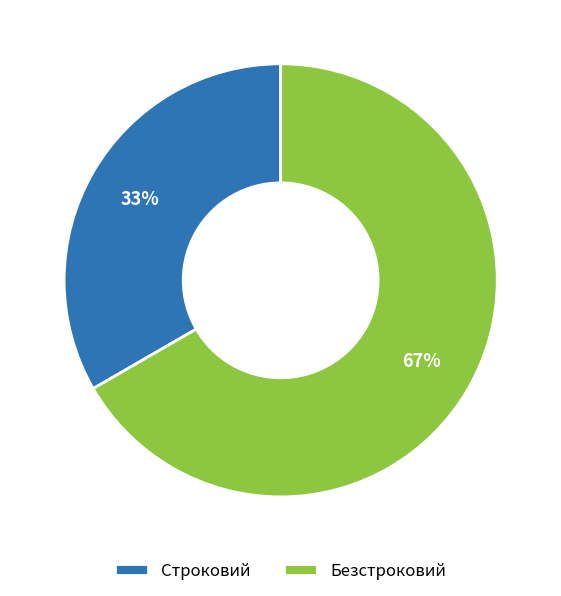

Count the number of slices in the pie.

2